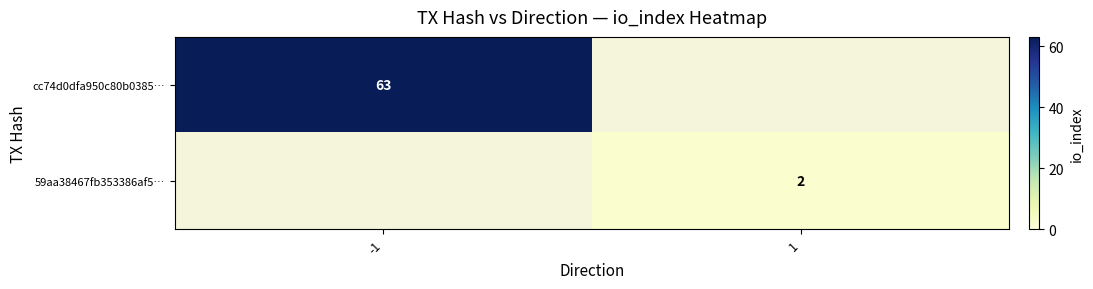

True or false: 59aa38467fb353386af5… has a value of 2 at 1.

True